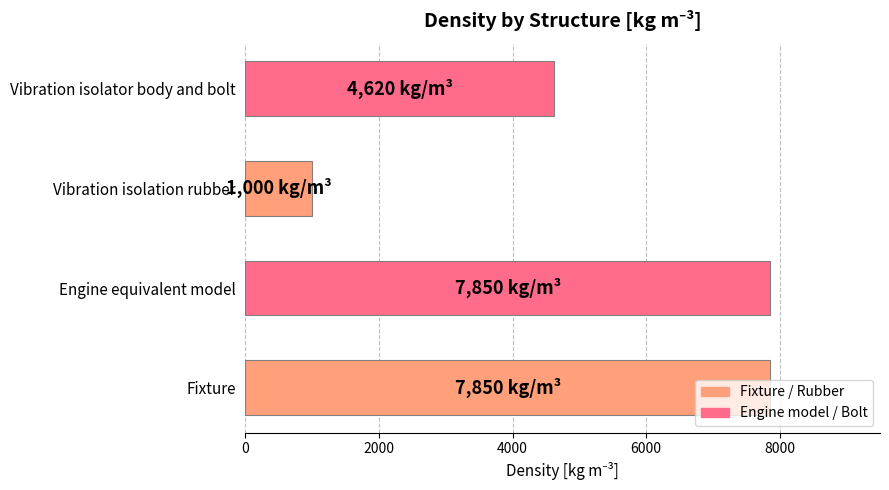

What is the greatest value displayed?

7850